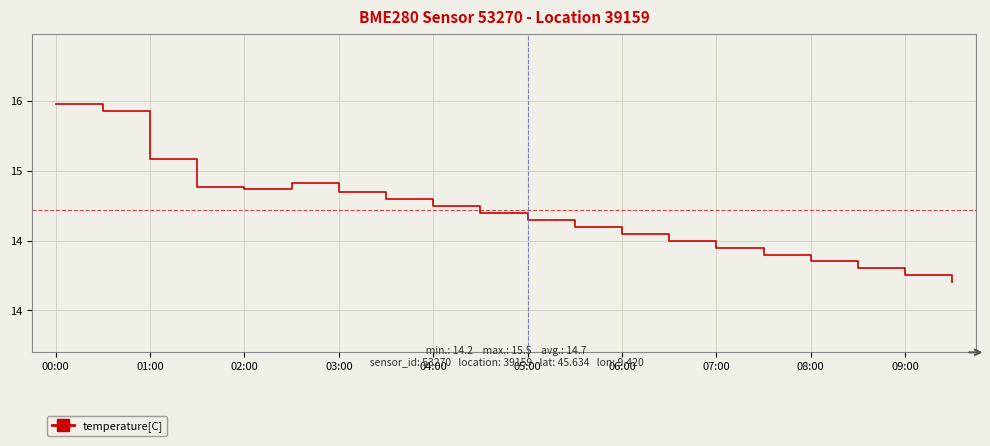

What is the difference between the second highest and second lowest values?

1.2